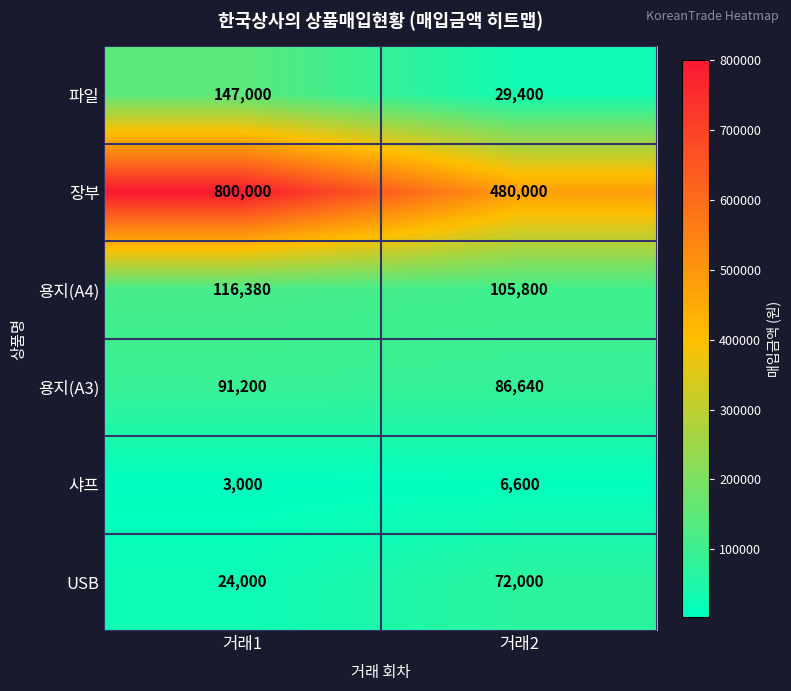

At which category does the chart reach its minimum across all series?

거래1